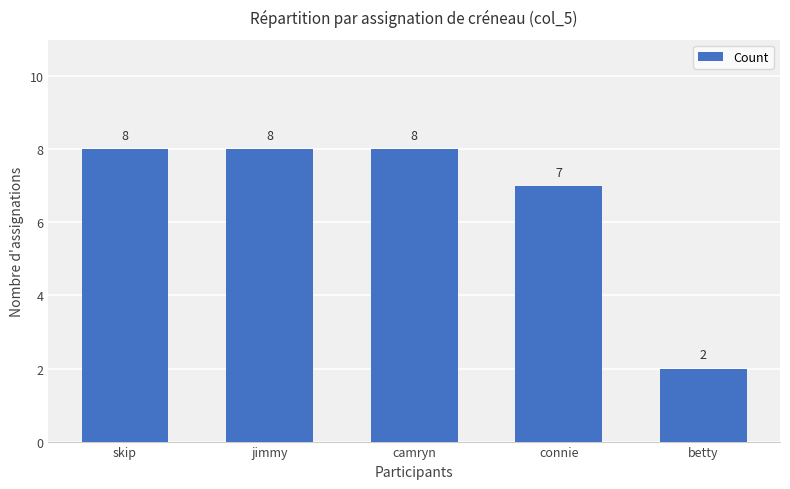

Reading left to right, transcribe all the data shown in this chart.

skip=8	jimmy=8	camryn=8	connie=7	betty=2